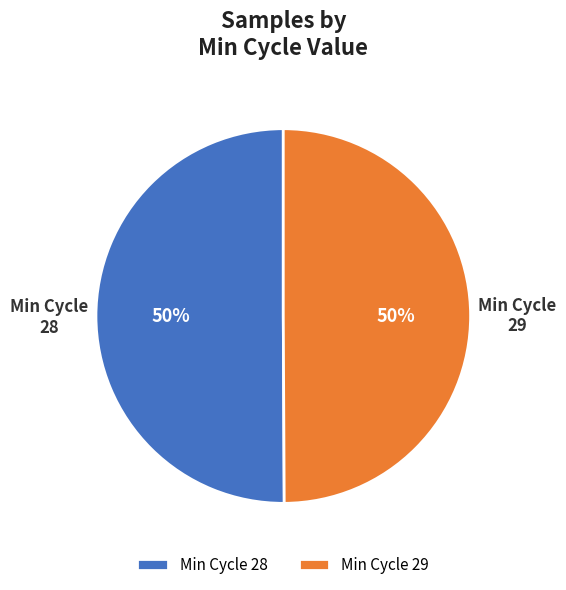

What is the ratio of the value at Min Cycle 29 to the value at Min Cycle 28?

1.0